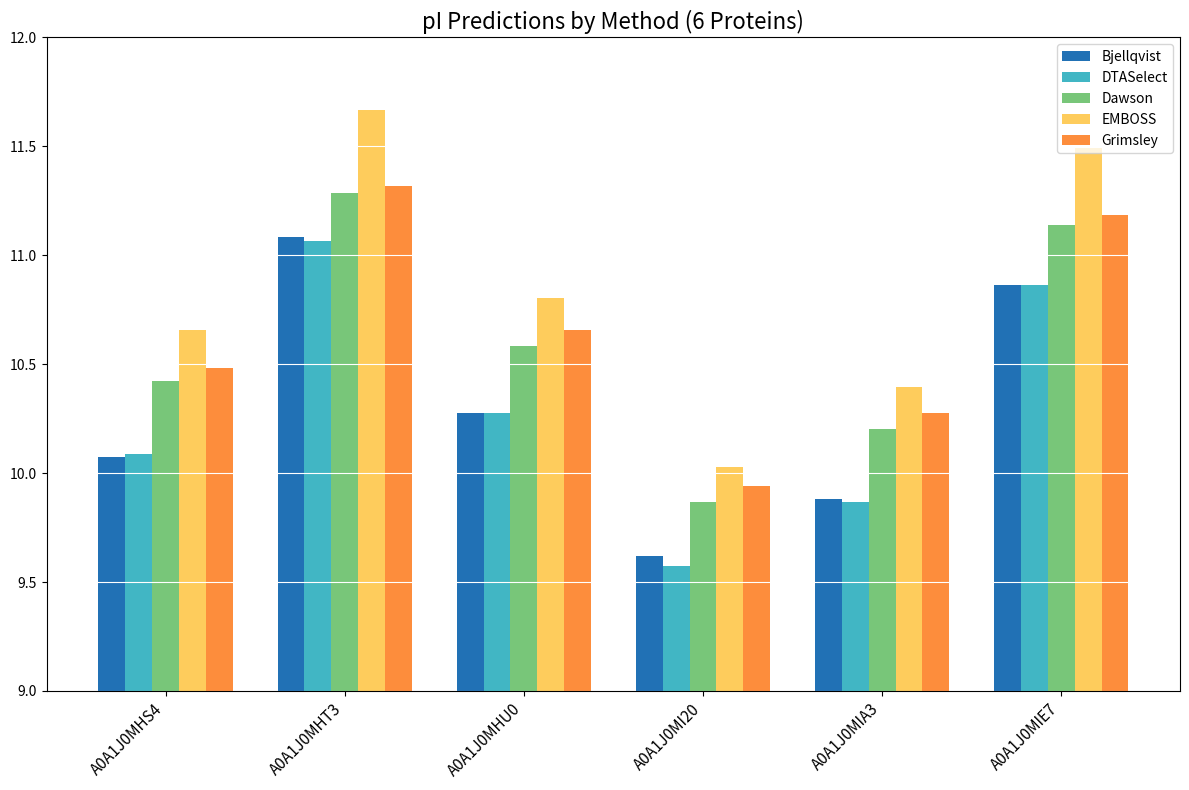

What is the value of the Grimsley bar at the 1st from the left?

10.5